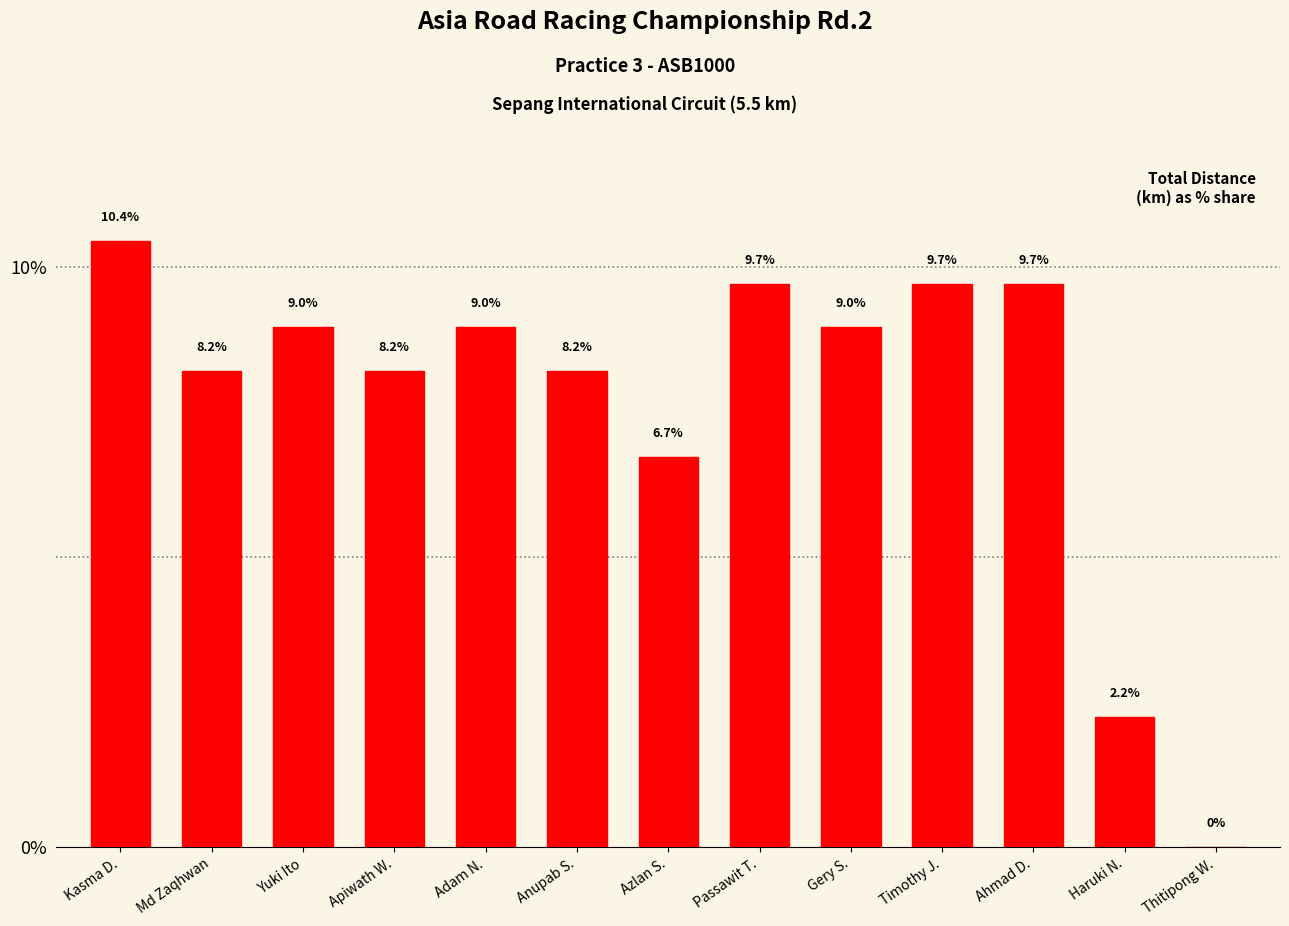

What is the sum of the values at Ahmad D. and Kasma D.?

20.1